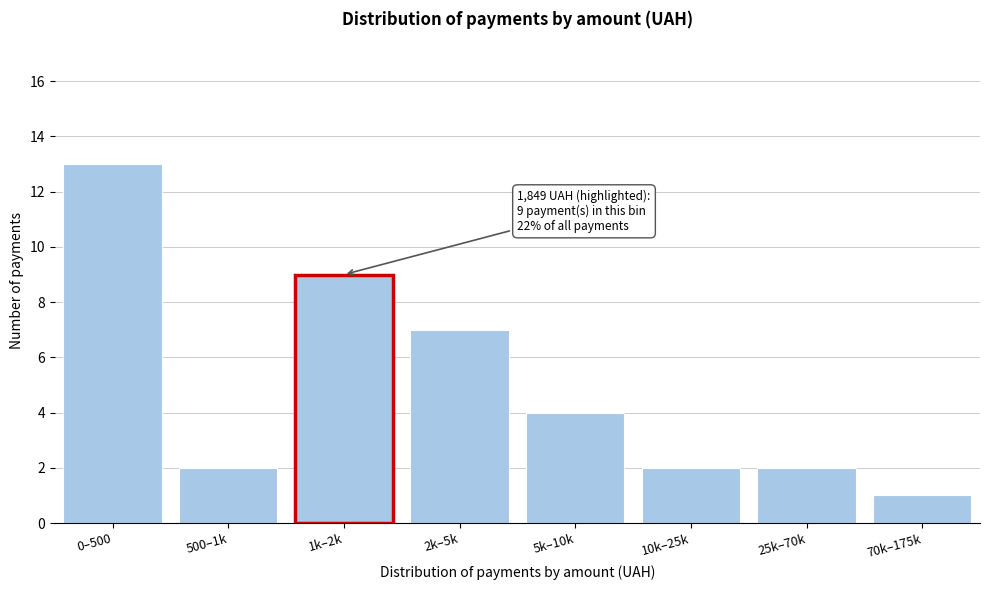

Reading right to left, transcribe all the data shown in this chart.

1	2	2	4	7	9	2	13